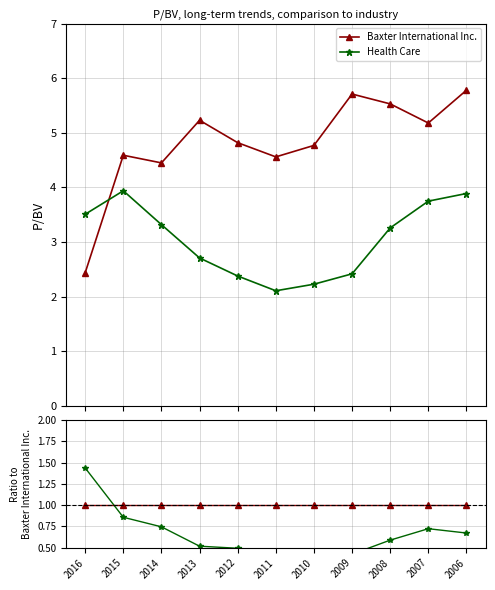

What are all the series names shown in the legend?

Baxter International Inc., Health Care